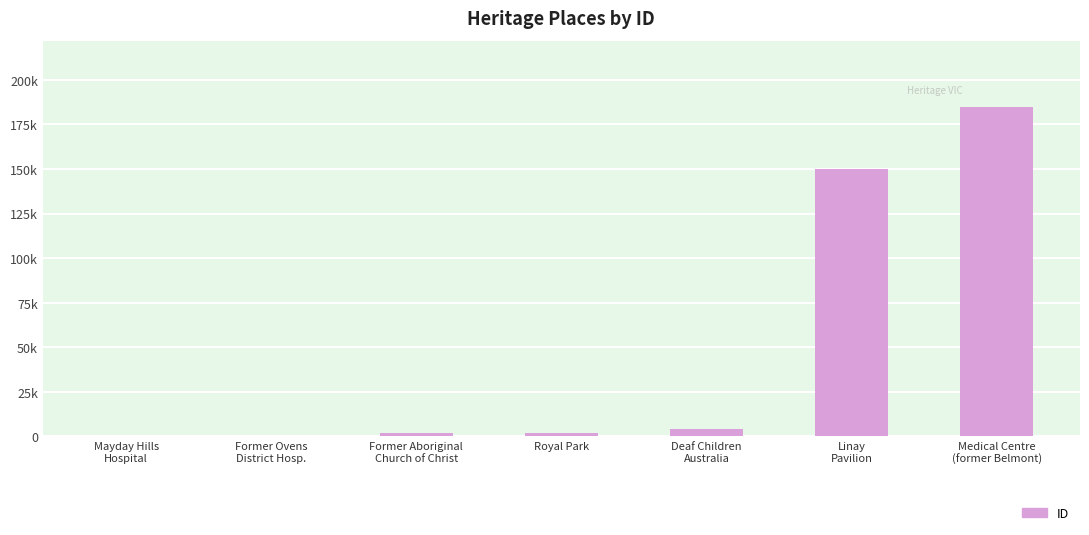

Reading left to right, list all the values displayed in this chart.

Mayday Hills
Hospital=96	Former Ovens
District Hosp.=100	Former Aboriginal
Church of Christ=1709	Royal Park=1954	Deaf Children
Australia=4438	Linay
Pavilion=149928	Medical Centre
(former Belmont)=184916